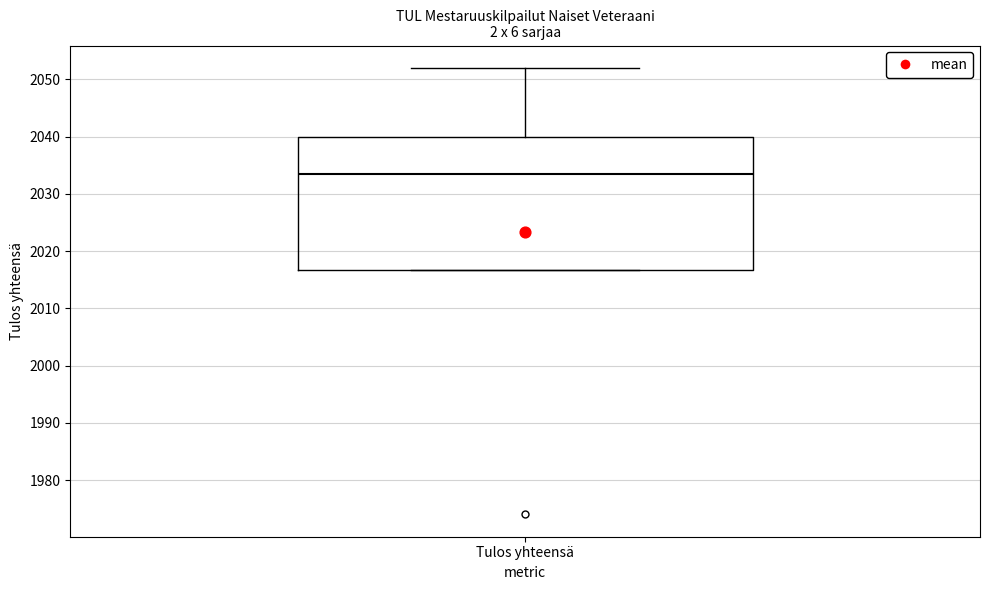

Where does the median line of the box for Tulos yhteensä sit on the y-axis? The values are not printed on the chart, so give them approximately, as read against the axis.

2034